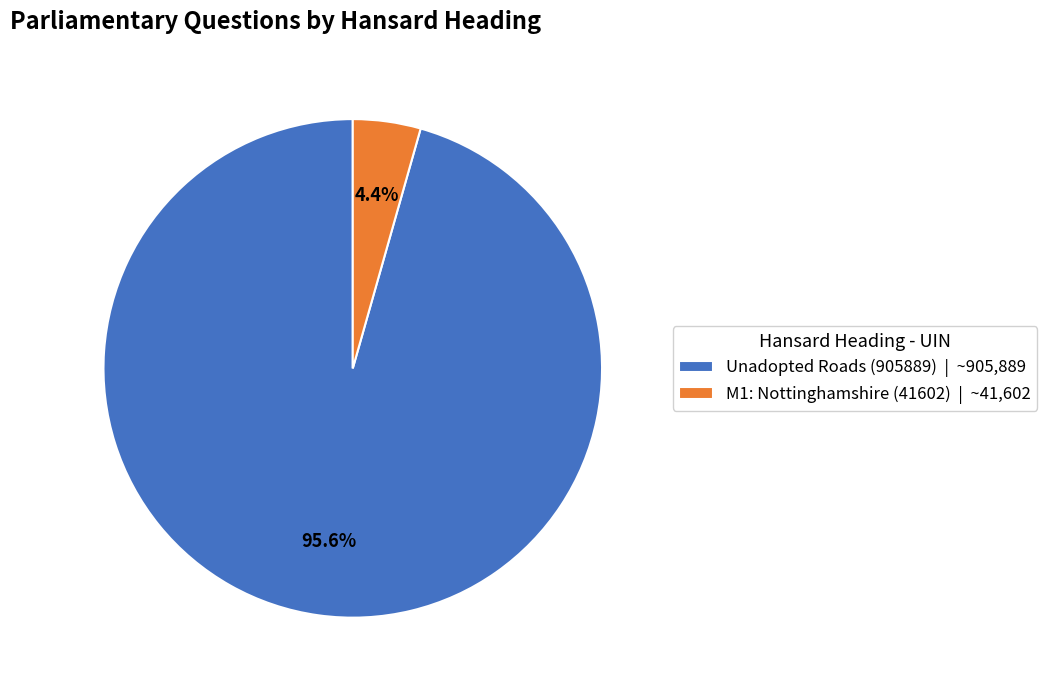

Does Unadopted Roads (905889) account for over 50% of the chart?

Yes